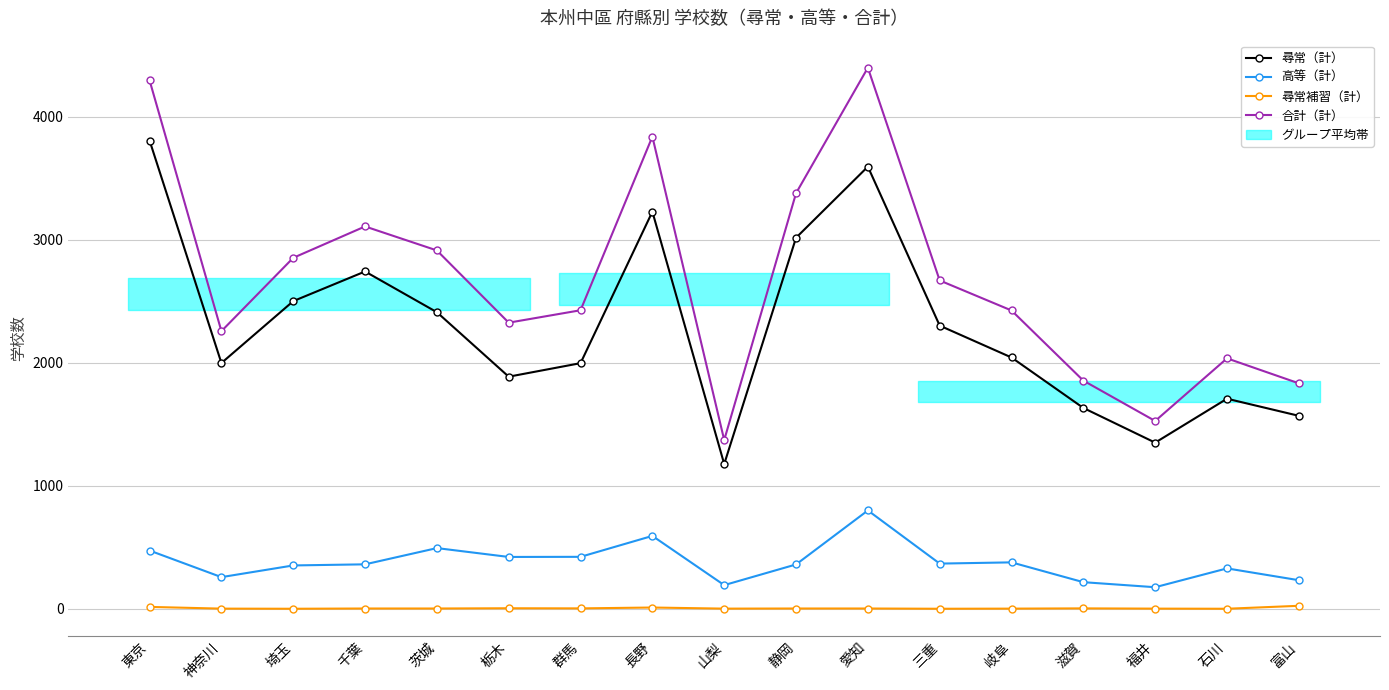

How many categories are shown in the chart?

17